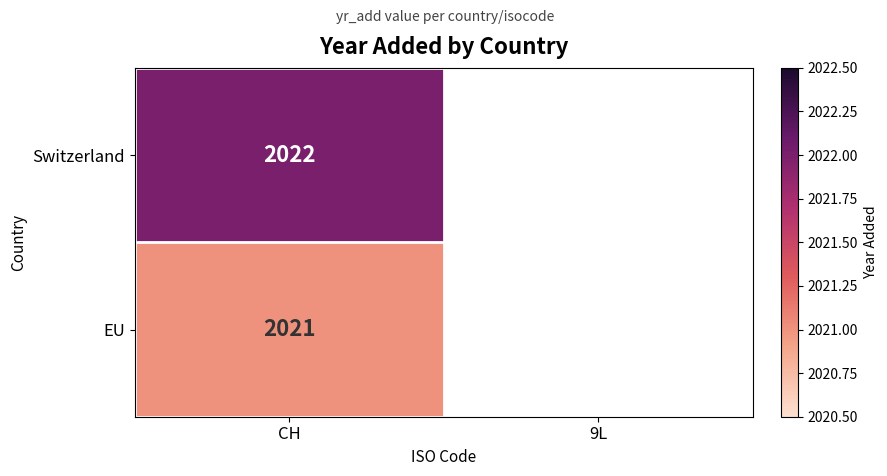

The value of EU at CH is 2021. True or false?

True